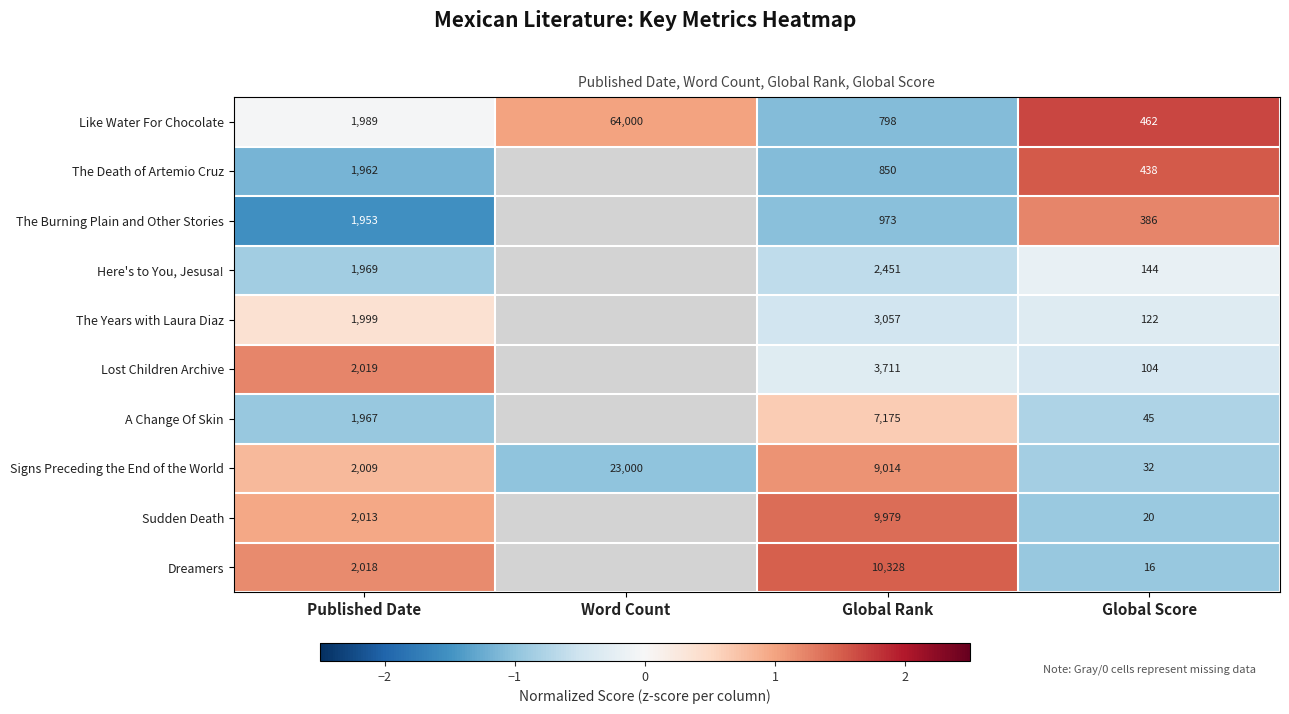

At which label does Signs Preceding the End of the World first exceed 9014?

Word Count